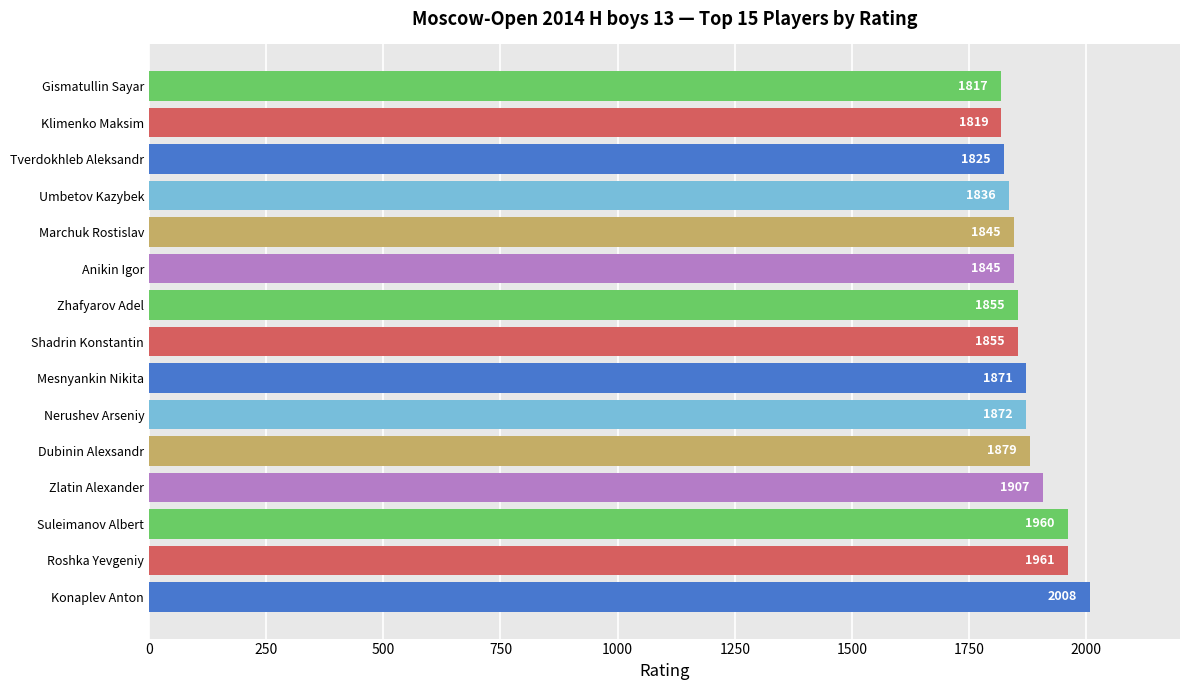

How many data points does each series have?

15